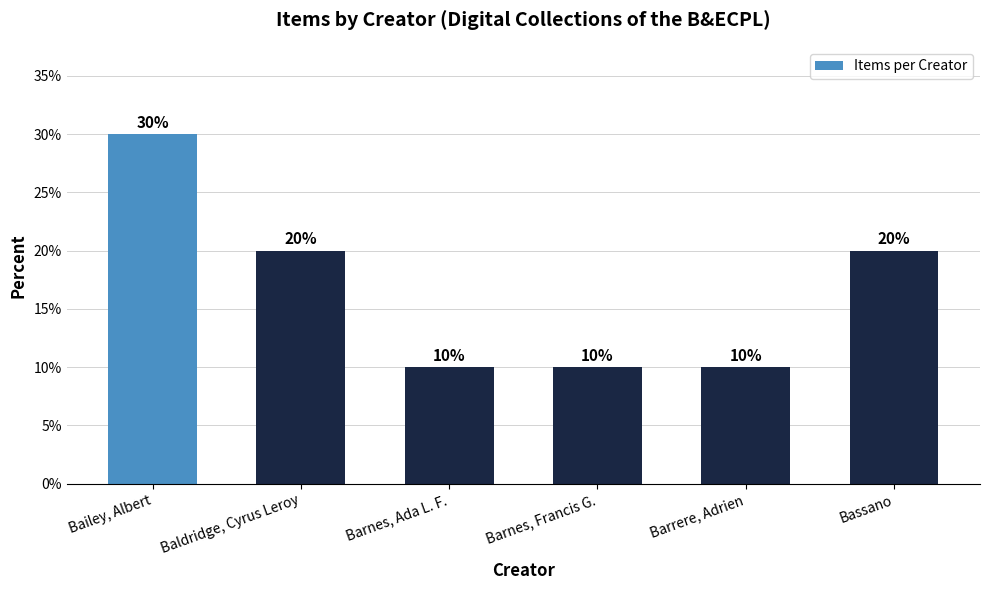

The value at Barnes, Ada L. F. is 3. True or false?

False